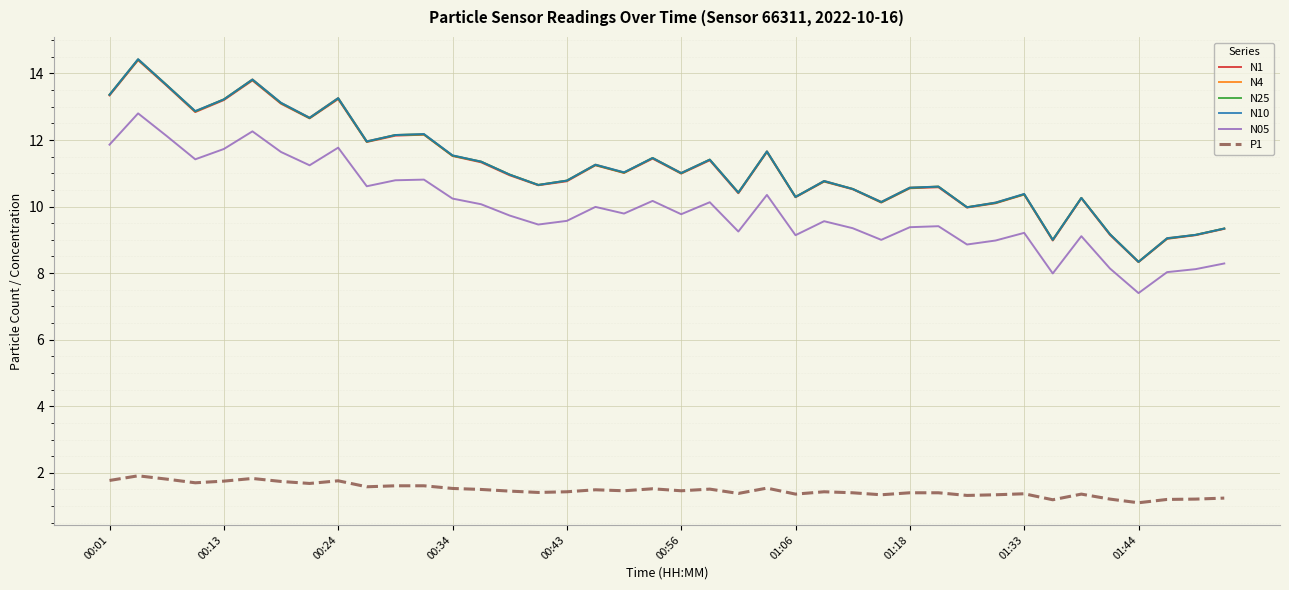

What is the maximum value for P1?

1.9